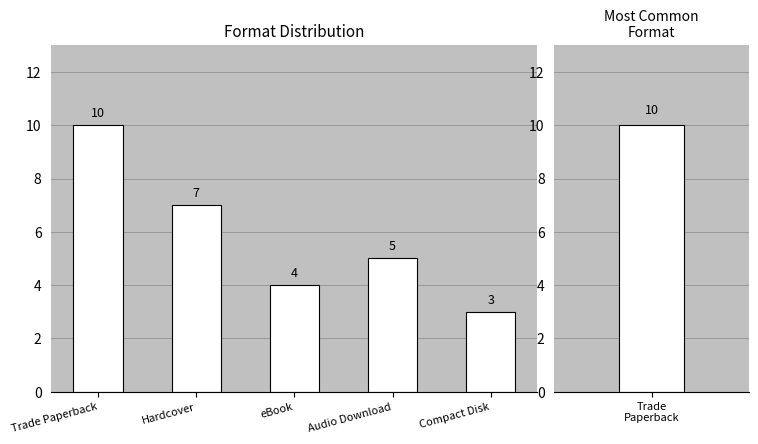

Reading right to left, transcribe all the data shown in this chart.

Compact Disk=3	Audio Download=5	eBook=4	Hardcover=7	Trade Paperback=10